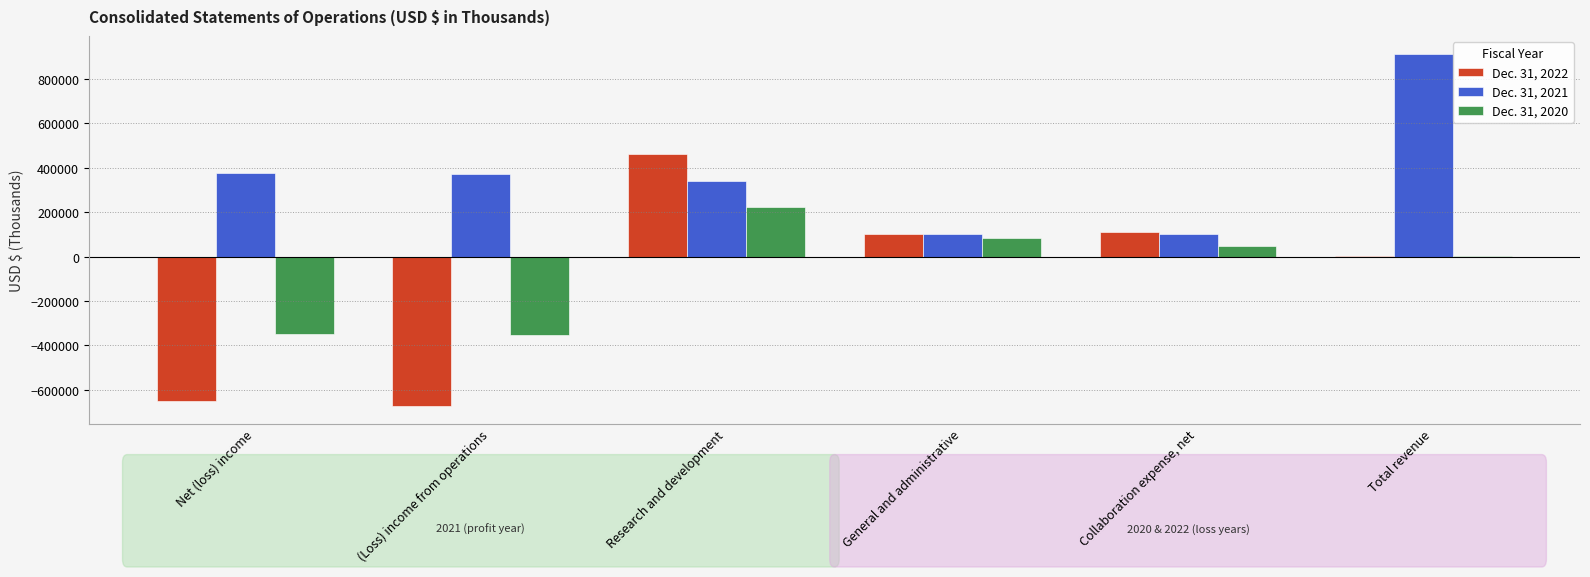

What is the difference between the Dec. 31, 2020 values at Research and development and General and administrative?

135635